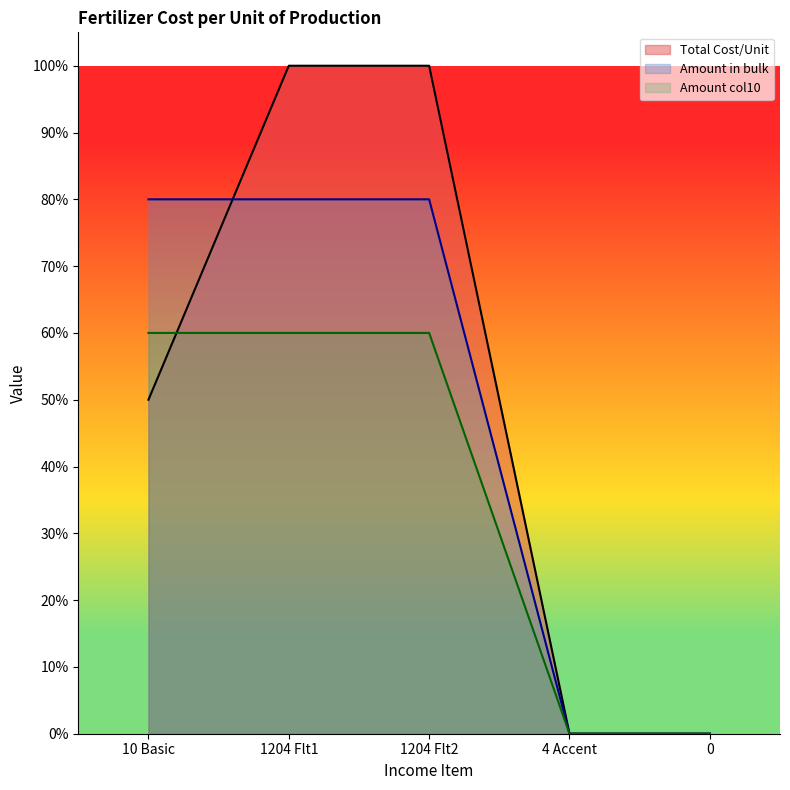

What position from the left is 10 Basic?

1